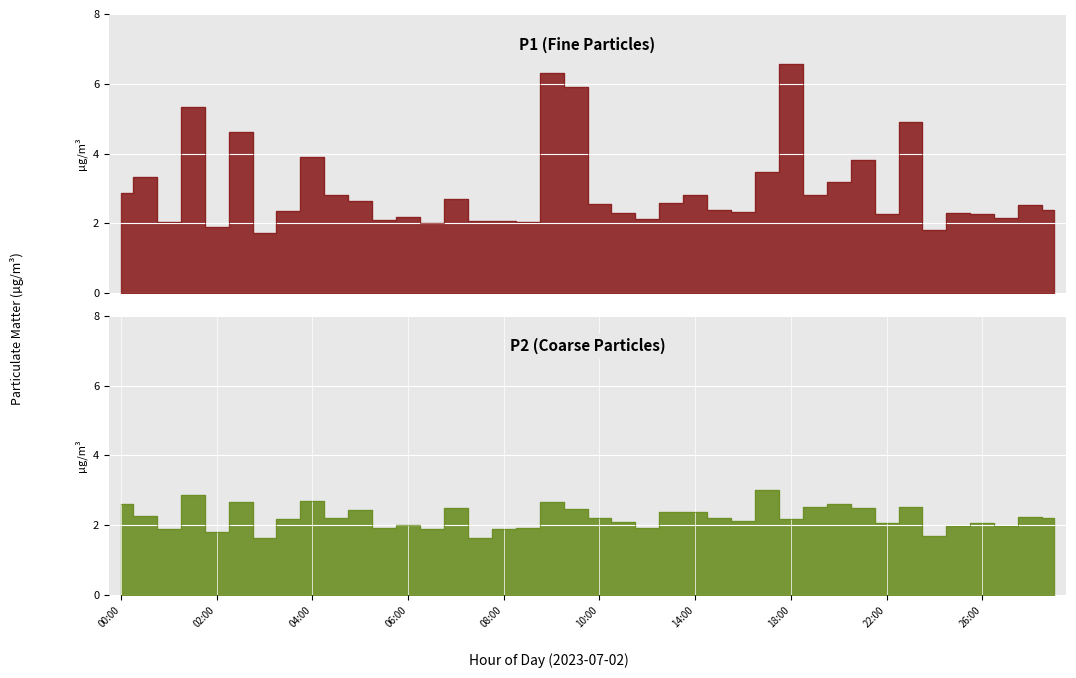

What is the difference between the second highest and second lowest values in the P2 series?

1.1